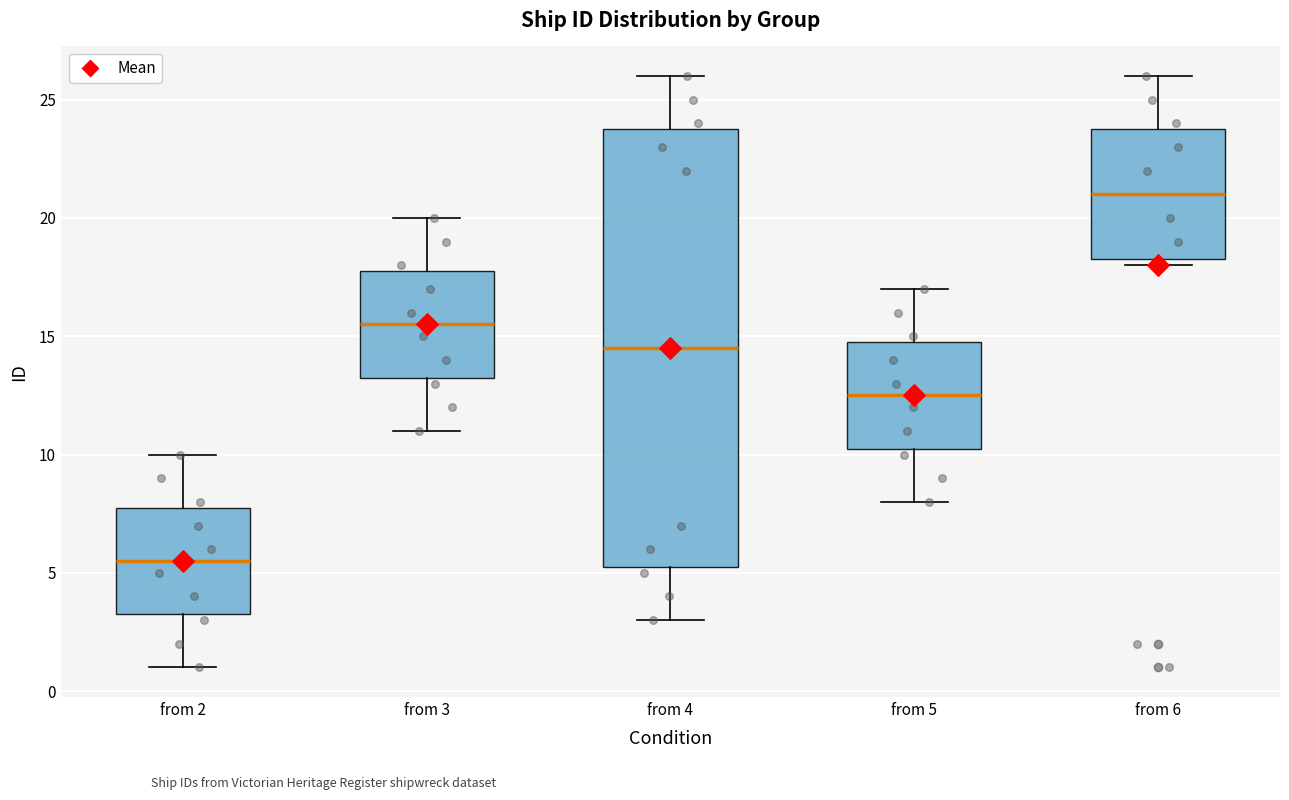

Which box is the tallest, from its lower edge to its upper edge?

from 4